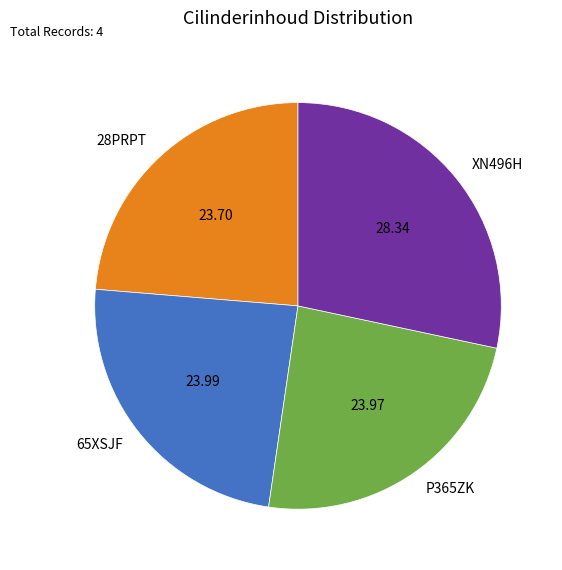

What is the ratio of the value at XN496H to the value at 28PRPT?

1.2